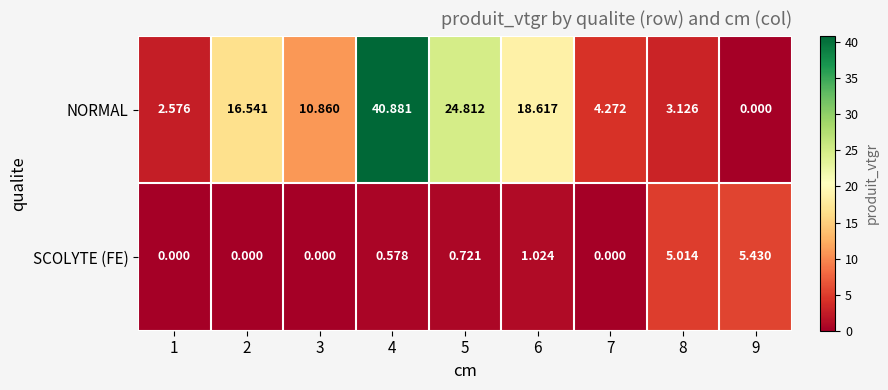

How many data points does each series have?

9